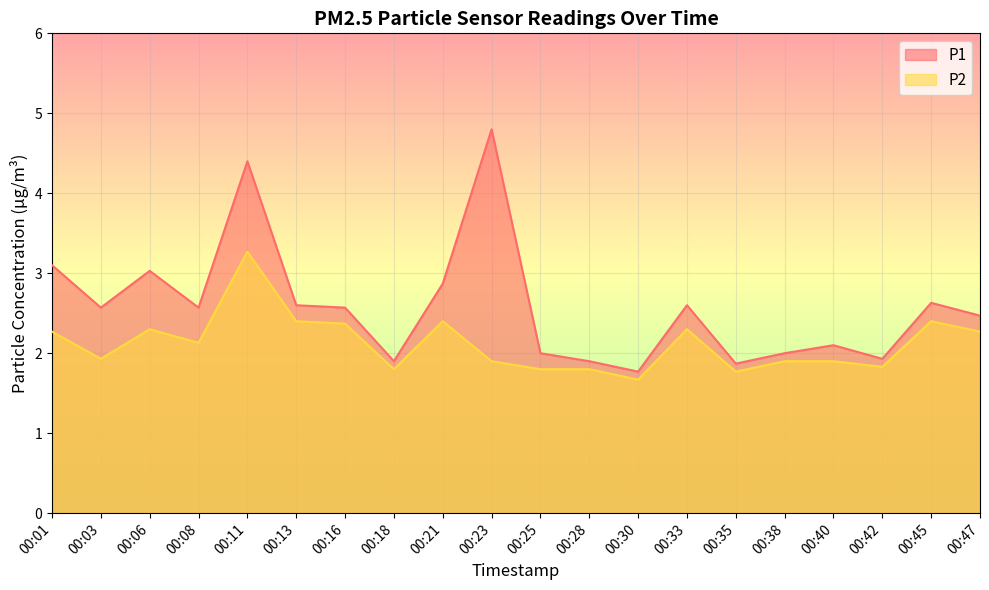

Which series has the largest total across all categories?

P1